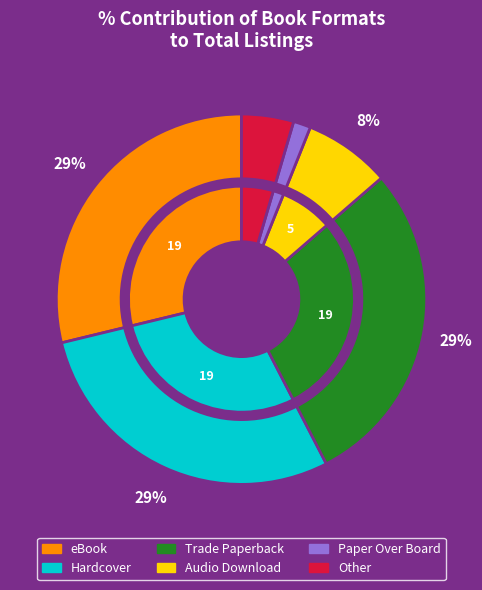

Rank the categories by value from highest to lowest.

eBook, Hardcover, Trade Paperback, Audio Download, Other, Paper Over Board